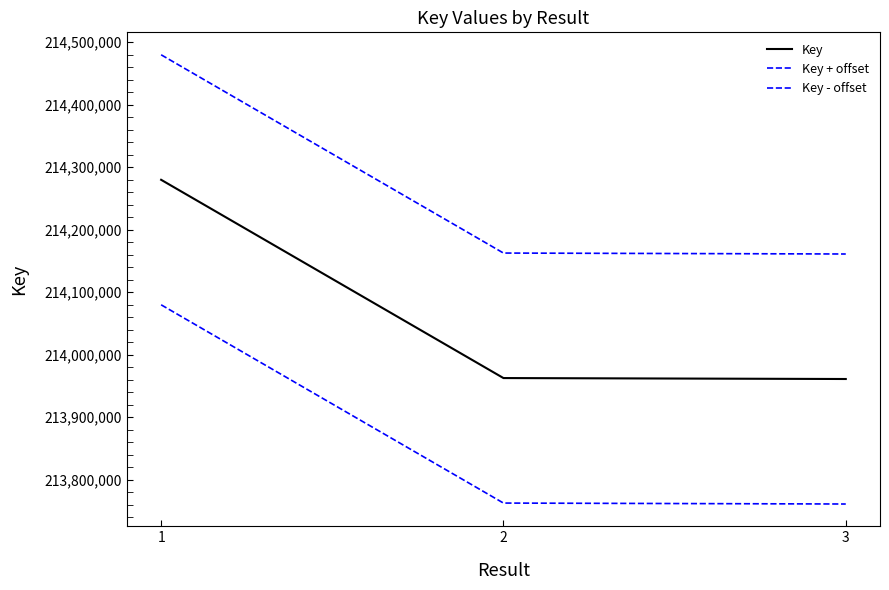

Reading left to right, extract all data points from this chart.

Key: 1=214279705	2=213962504	3=213960991
Key + offset: 1=214479705	2=214162504	3=214160991
Key - offset: 1=214079705	2=213762504	3=213760991